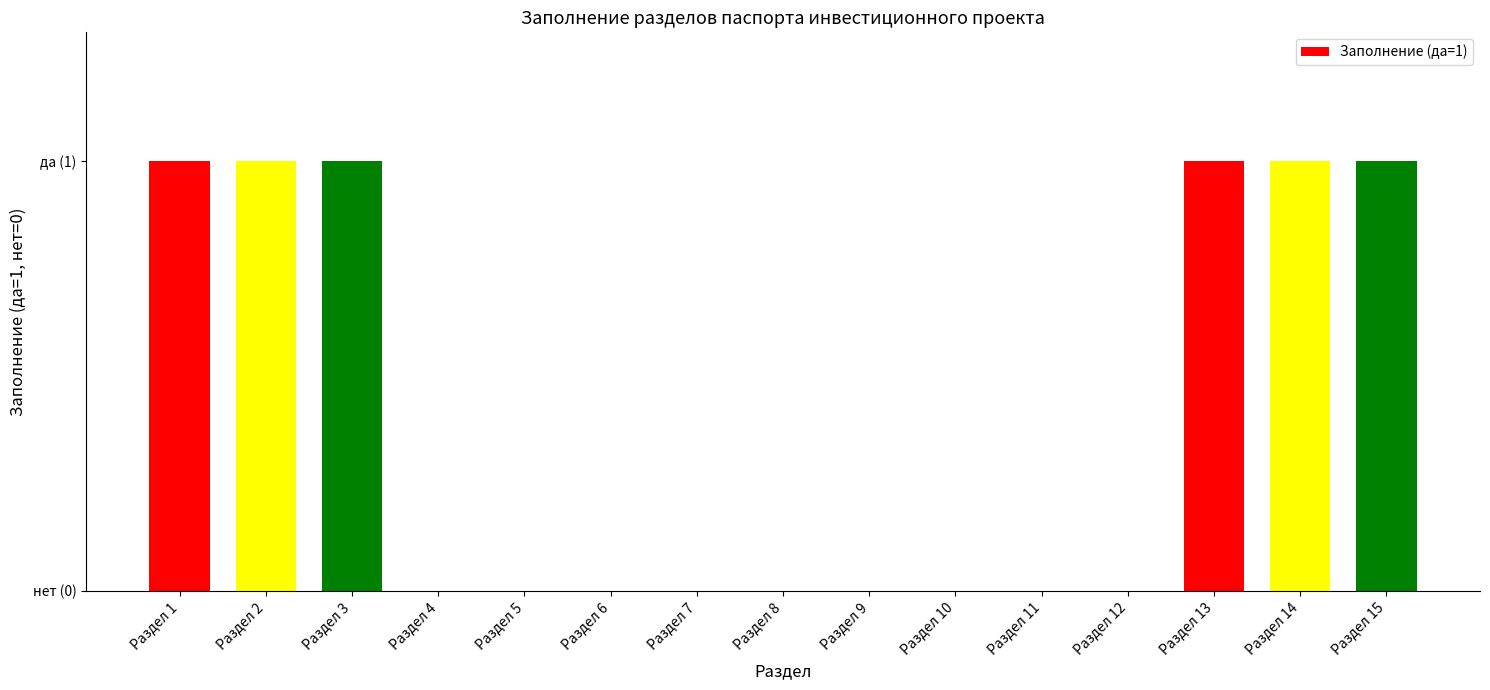

What is the value of the 14th bar from the left?

1